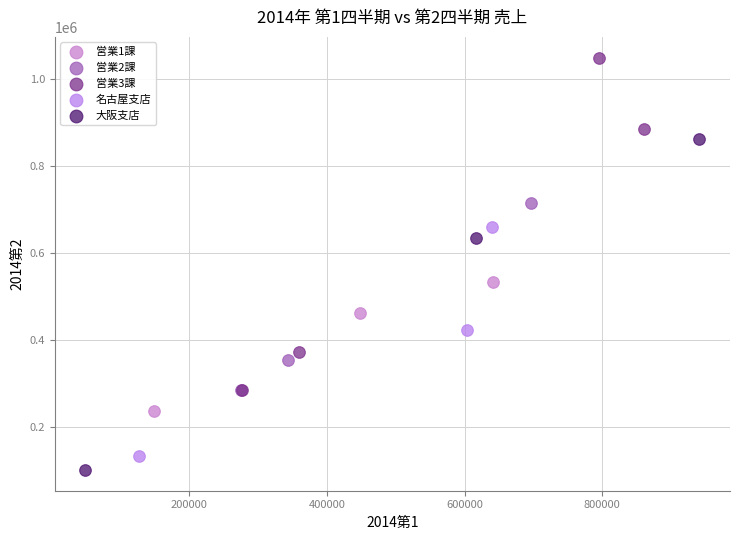

Which series contains the lowest Y value?

大阪支店